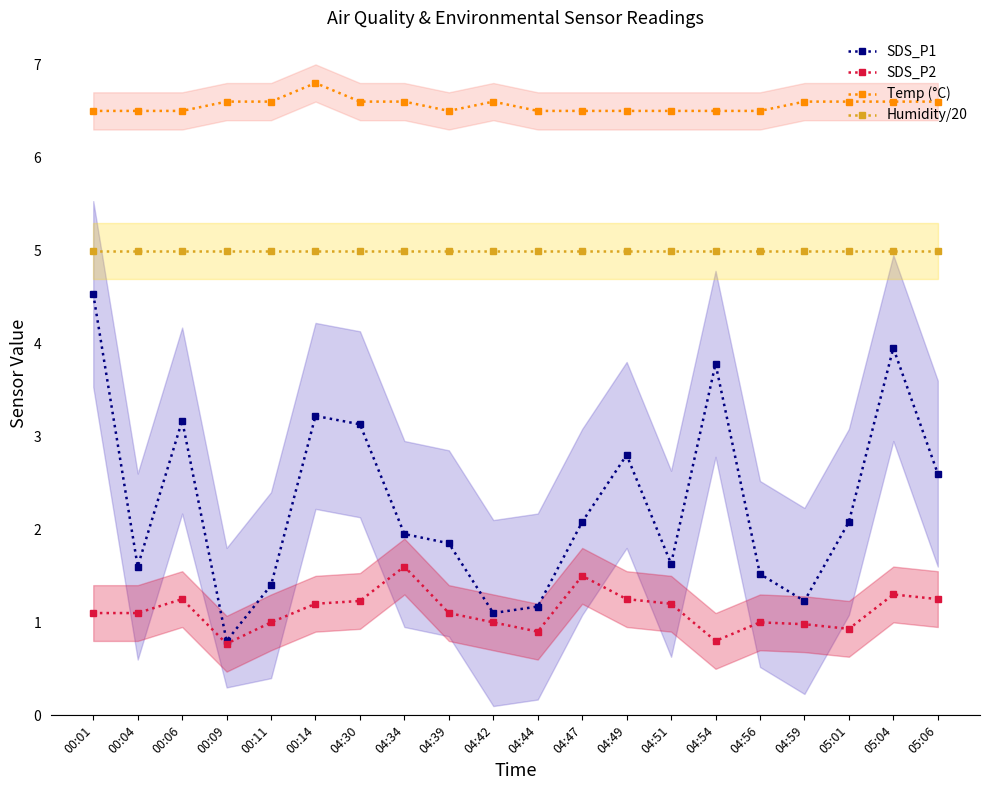

How many series are shown in this chart?

4